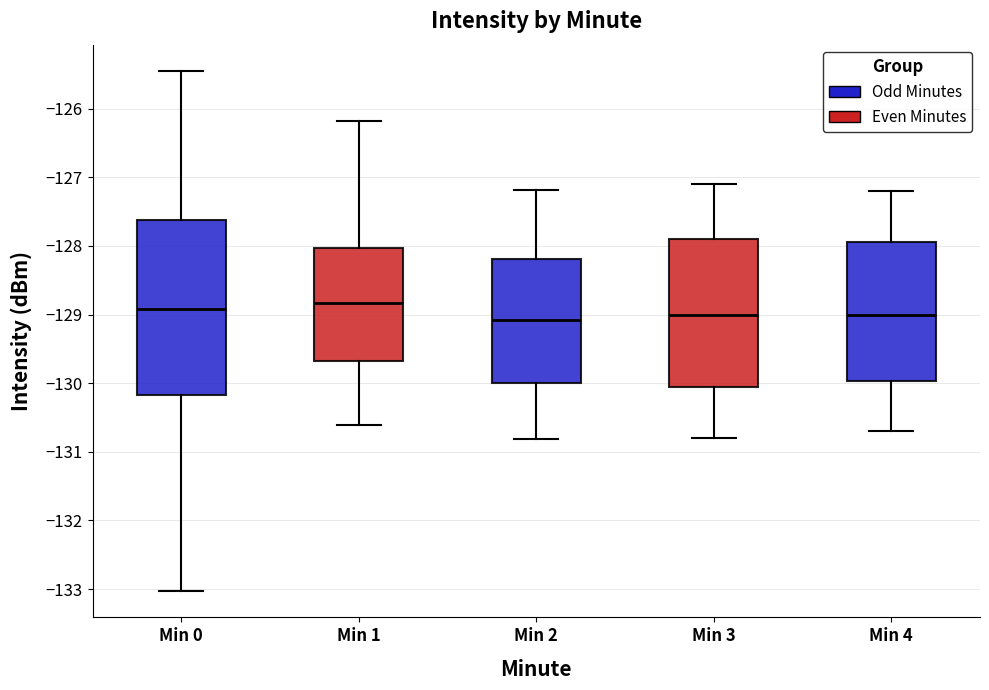

Which box is the tallest, from its lower edge to its upper edge?

Min 0